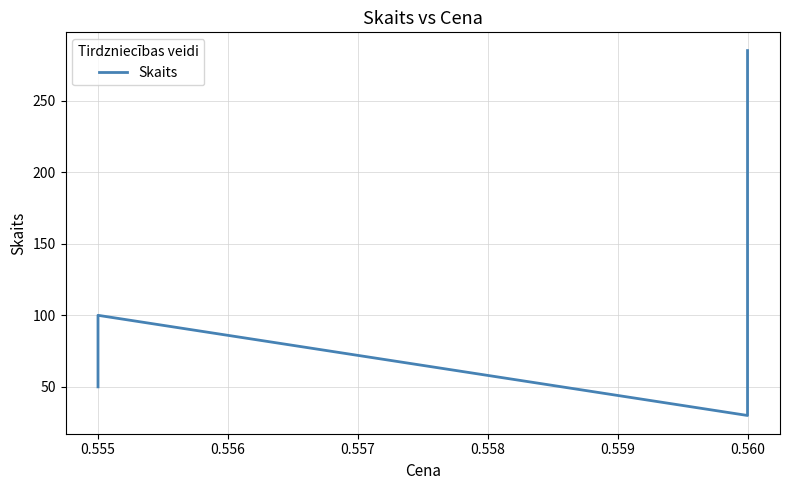

What is the change in value from 0.554 to 0.555?

+50